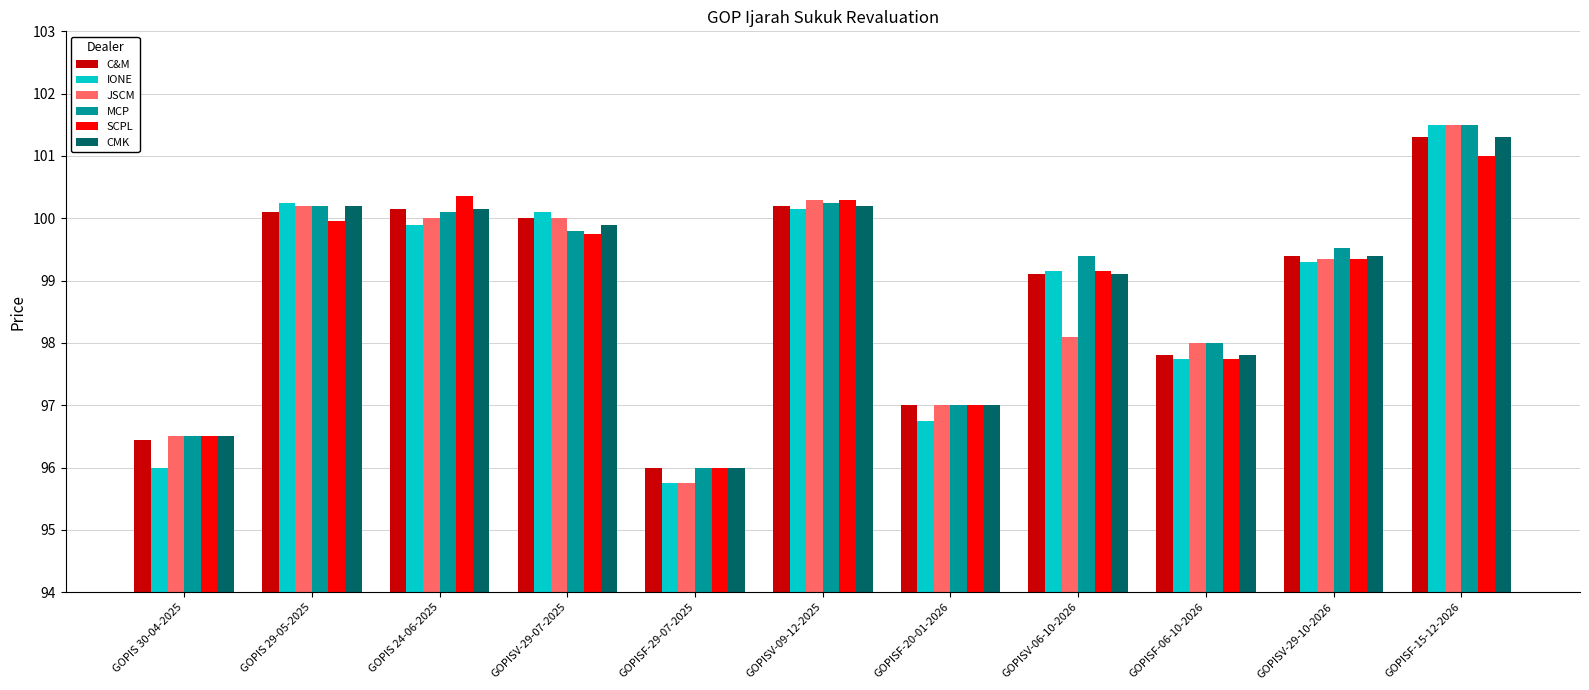

Which series changed the most between GOPISV-09-12-2025 and GOPISF-06-10-2026?

SCPL